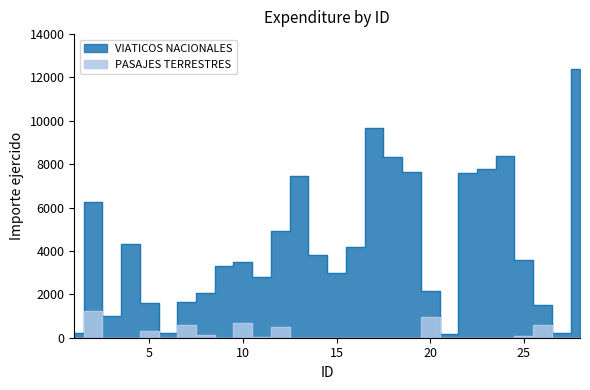

At how many categories does at least one series exceed 9941?

1